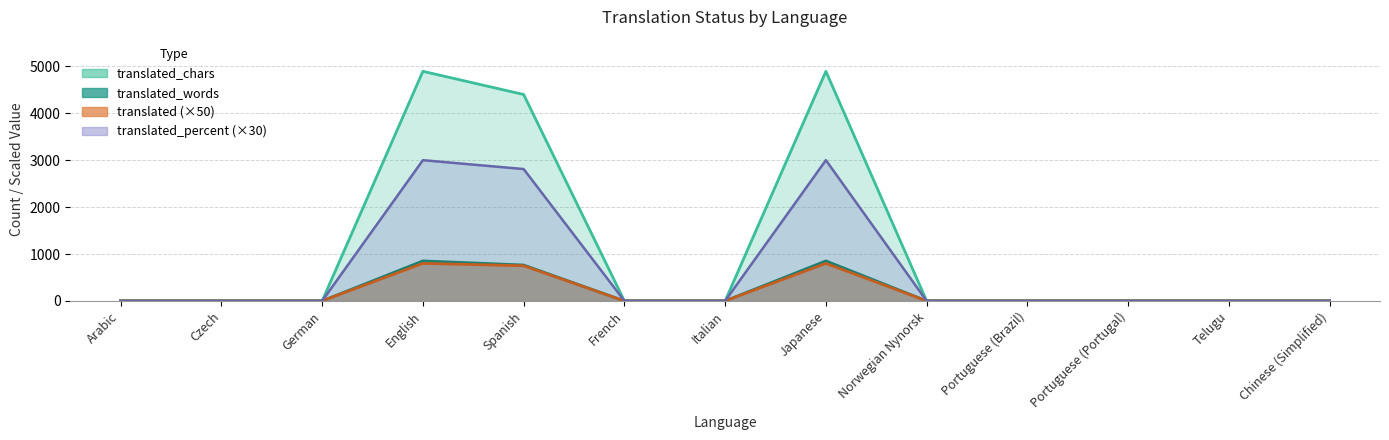

Which series has the largest range (max minus min)?

translated_chars